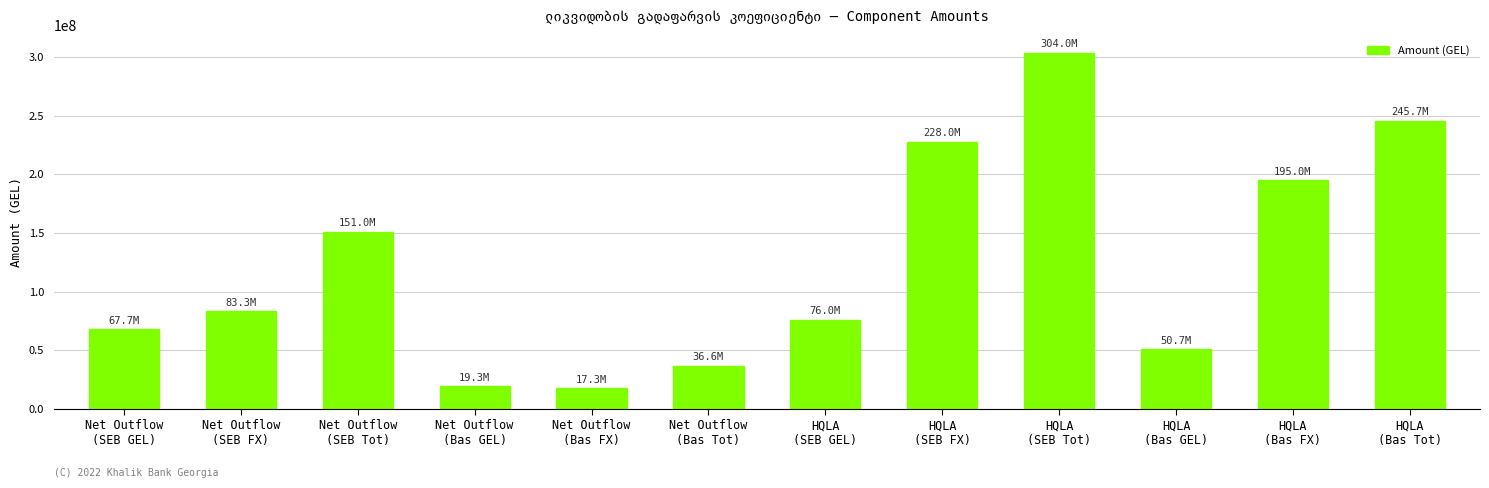

How many data points are less than 83255678?

6